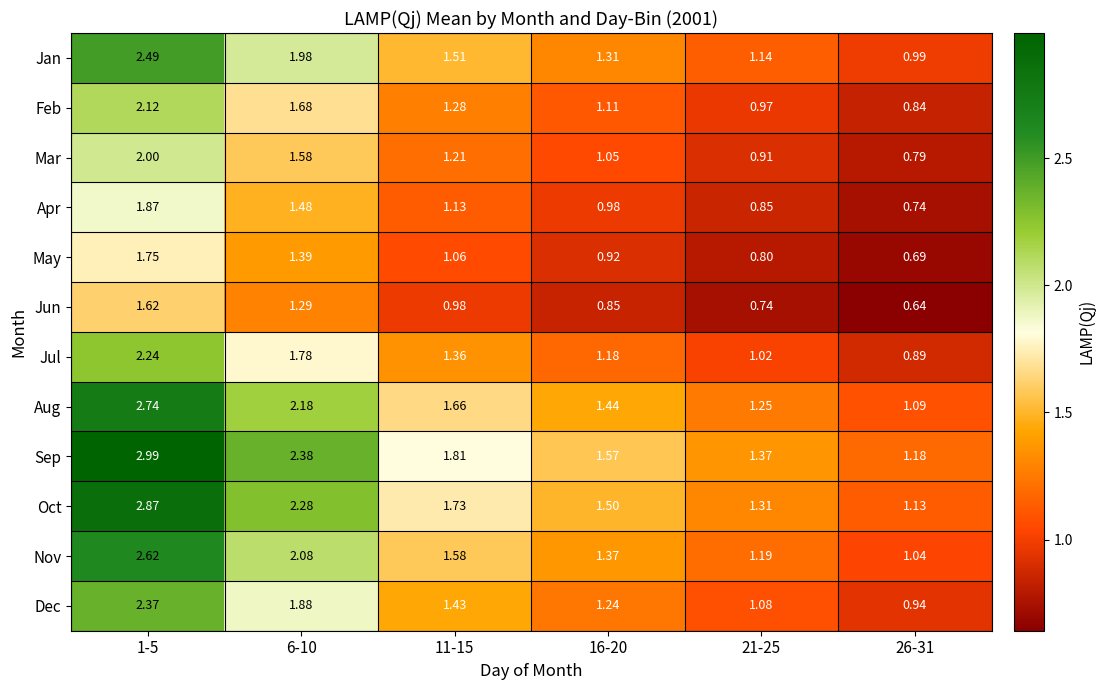

Rank the series at 21-25 from lowest to highest value.

Jun, May, Apr, Mar, Feb, Jul, Dec, Jan, Nov, Aug, Oct, Sep